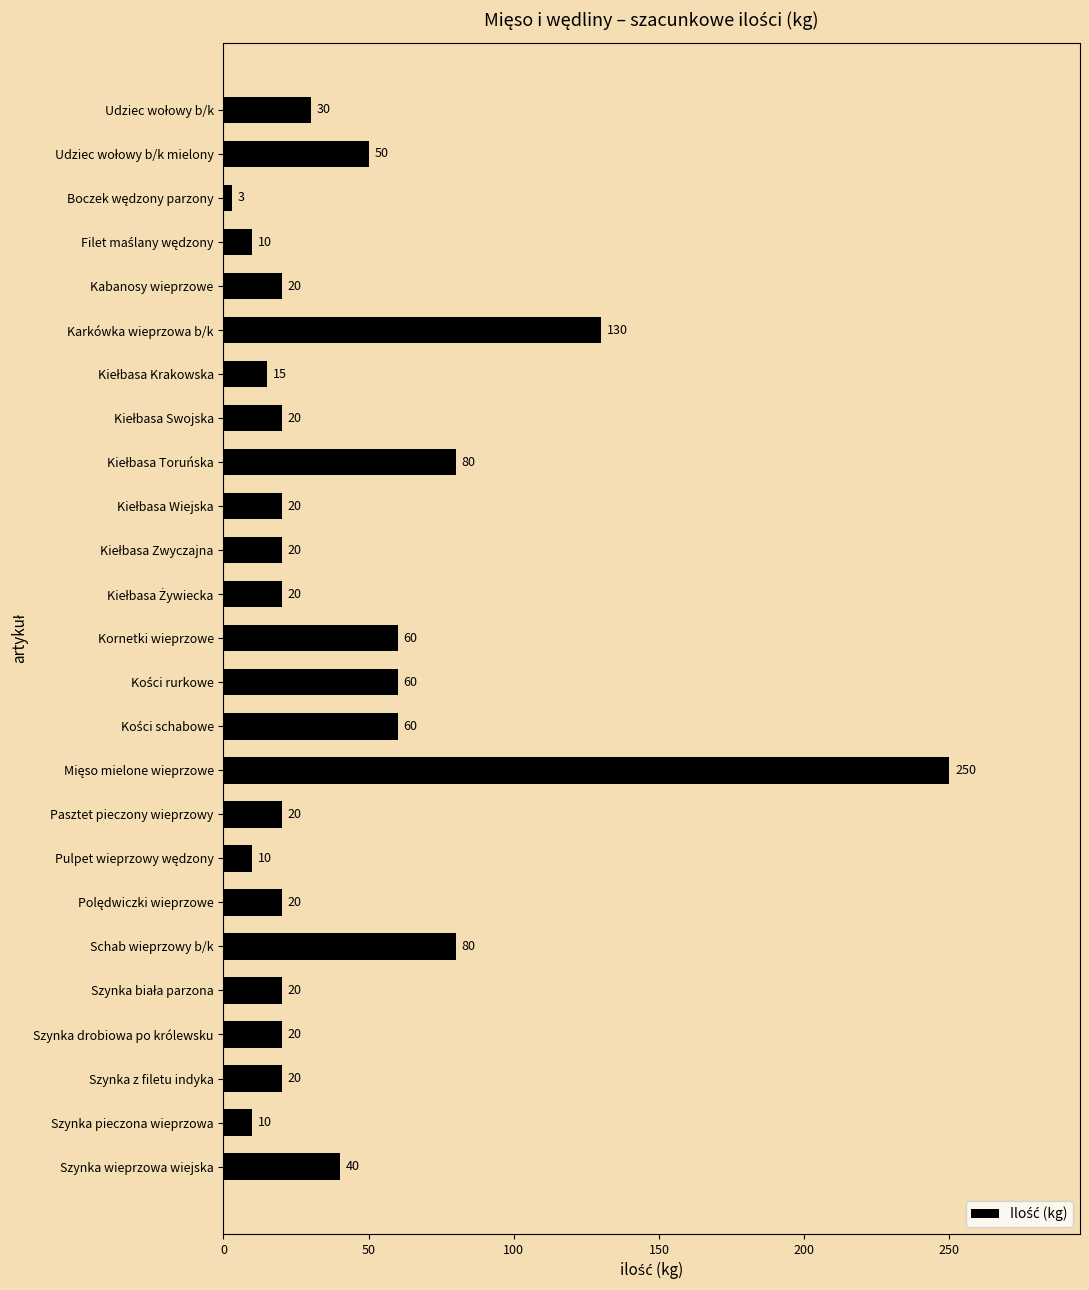

How many bars are there in total?

25